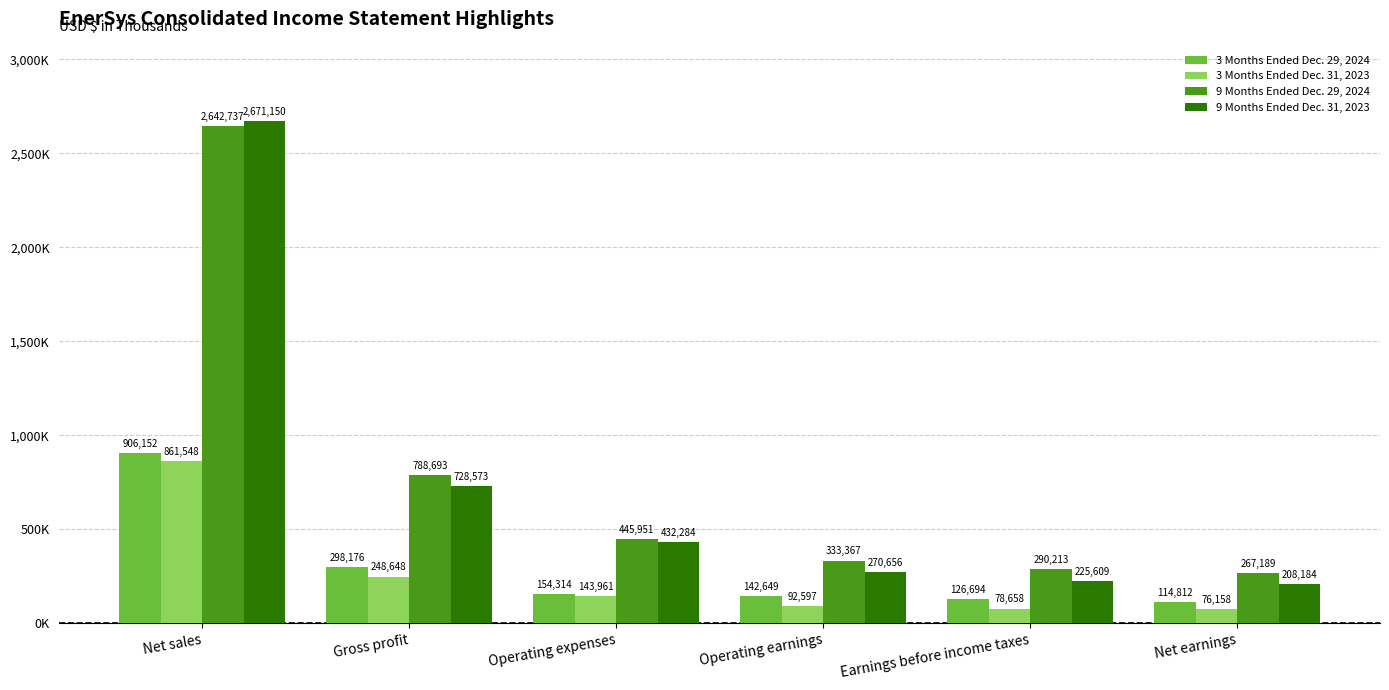

Reading right to left, what are all the values shown in this chart?

3 Months Ended Dec. 29, 2024: Net earnings=114812	Earnings before income taxes=126694	Operating earnings=142649	Operating expenses=154314	Gross profit=298176	Net sales=906152
3 Months Ended Dec. 31, 2023: Net earnings=76158	Earnings before income taxes=78658	Operating earnings=92597	Operating expenses=143961	Gross profit=248648	Net sales=861548
9 Months Ended Dec. 29, 2024: Net earnings=267189	Earnings before income taxes=290213	Operating earnings=333367	Operating expenses=445951	Gross profit=788693	Net sales=2642737
9 Months Ended Dec. 31, 2023: Net earnings=208184	Earnings before income taxes=225609	Operating earnings=270656	Operating expenses=432284	Gross profit=728573	Net sales=2671150